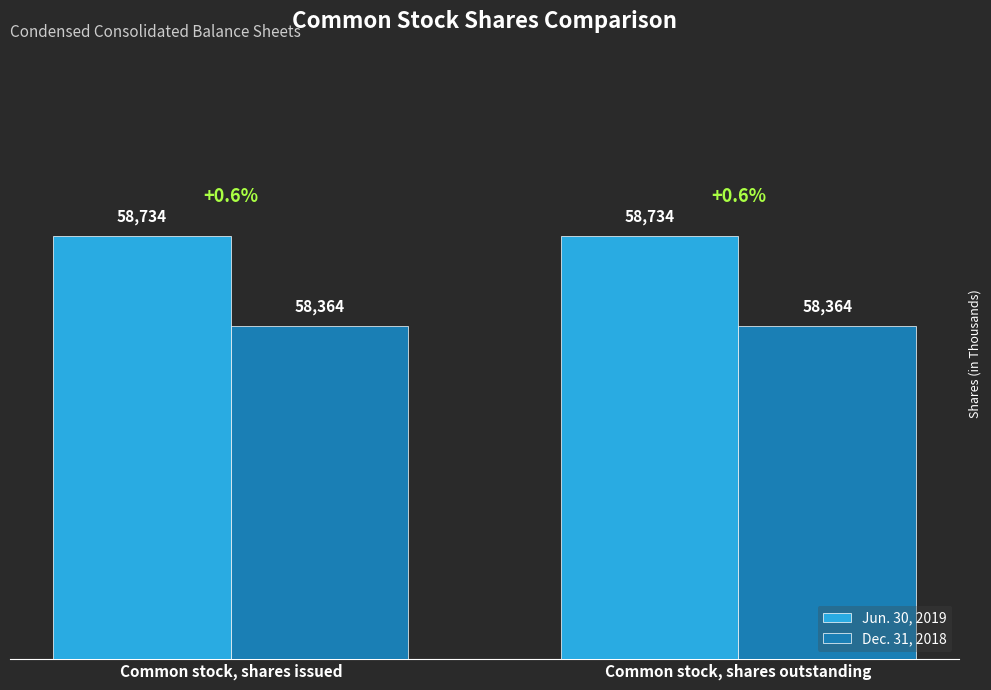

Reading right to left, list all the values displayed in this chart.

Jun. 30, 2019: Common stock, shares outstanding=58734	Common stock, shares issued=58734
Dec. 31, 2018: Common stock, shares outstanding=58364	Common stock, shares issued=58364